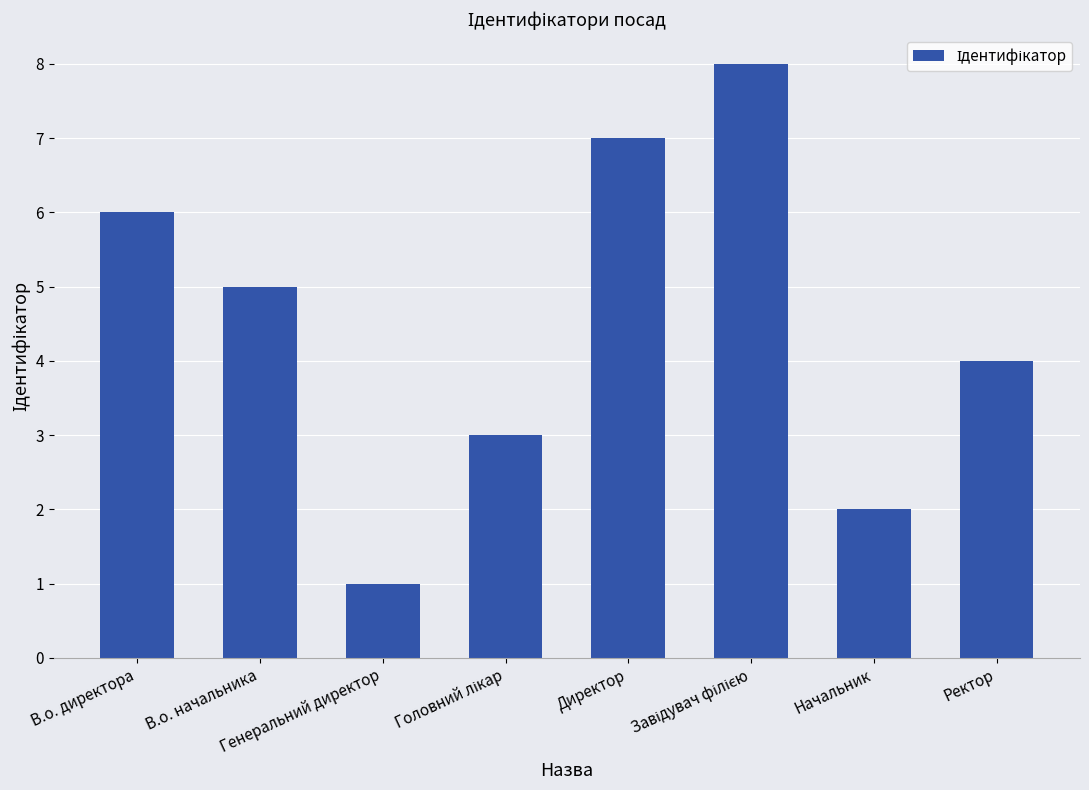

What is the difference between the second highest and minimum values?

6